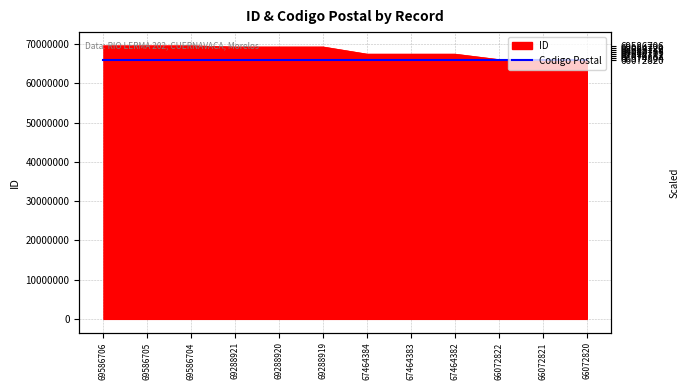

What is the approximate value at 67464383, to the nearest 100?

67464400